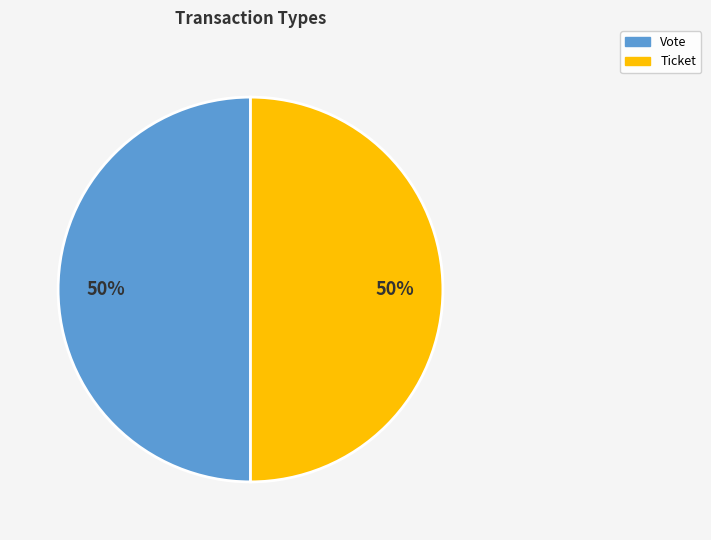

Is it true that Ticket is 11% of the pie?

False